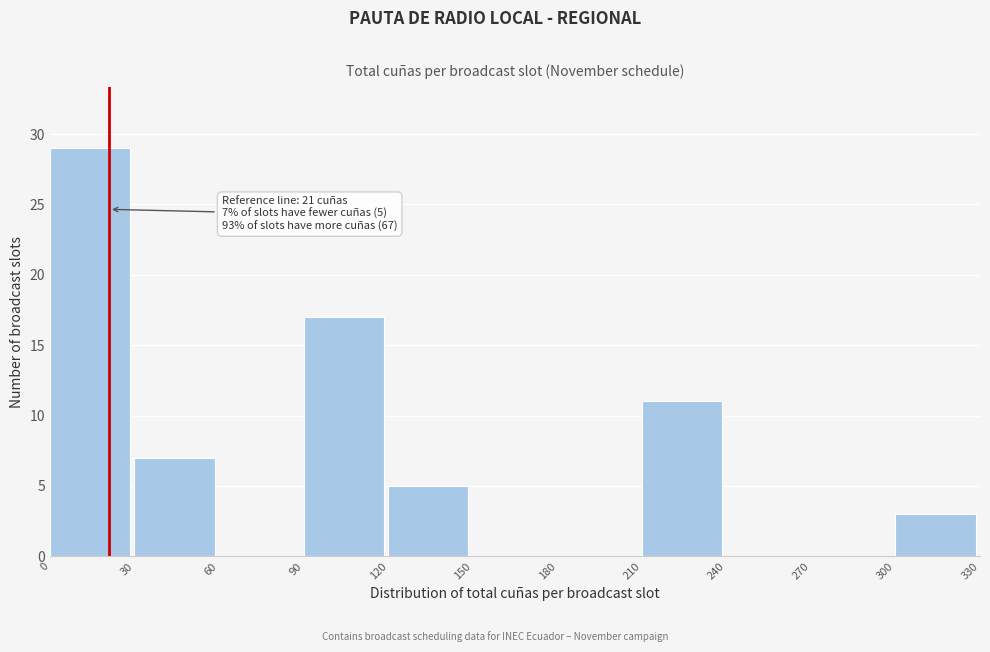

Which range on the x-axis has the tallest bar?

0 to 30